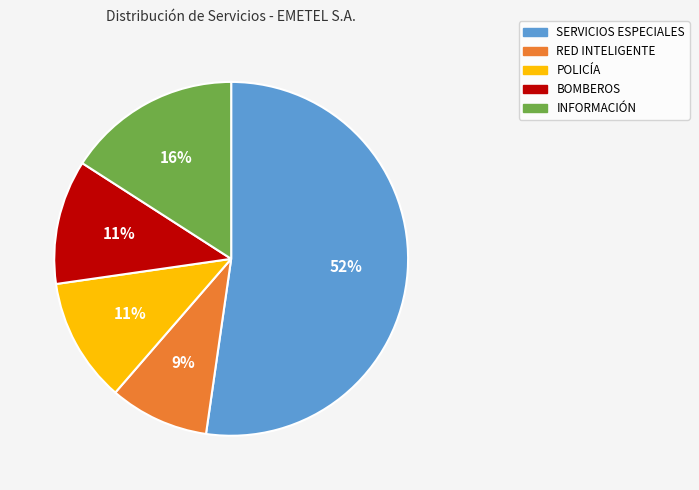

Do RED INTELIGENTE and INFORMACIÓN together represent more than half of the pie?

No